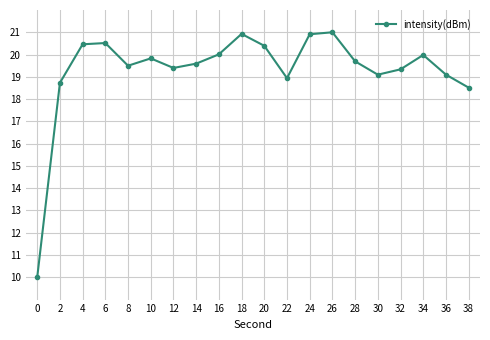

What is the sum of the values at 24 and 10?

40.7